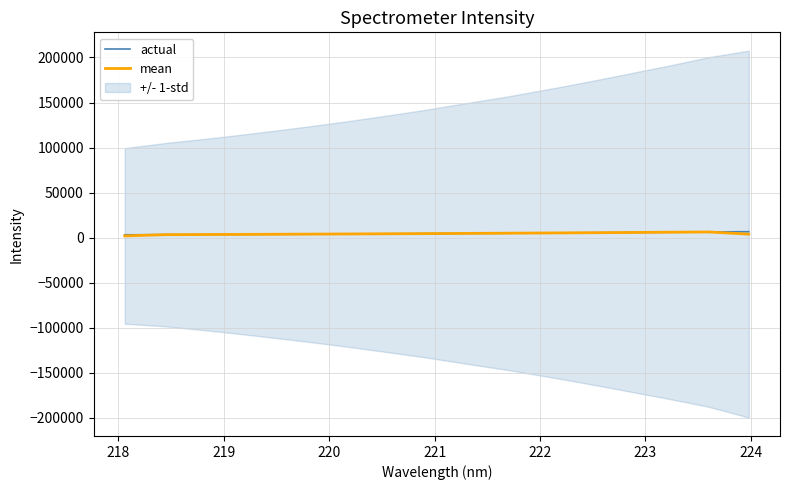

Does the chart have visible grid lines?

Yes